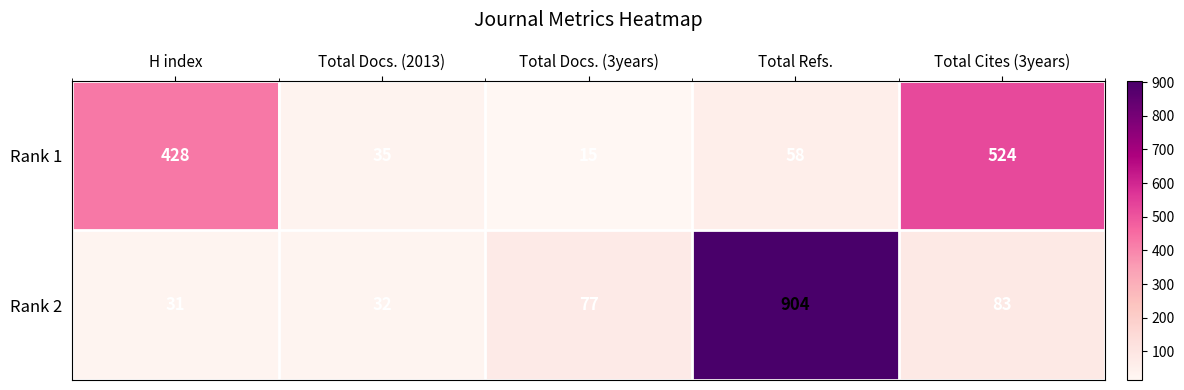

Reading right to left, extract all data points from this chart.

Rank 1: 524	58	15	35	428
Rank 2: 83	904	77	32	31